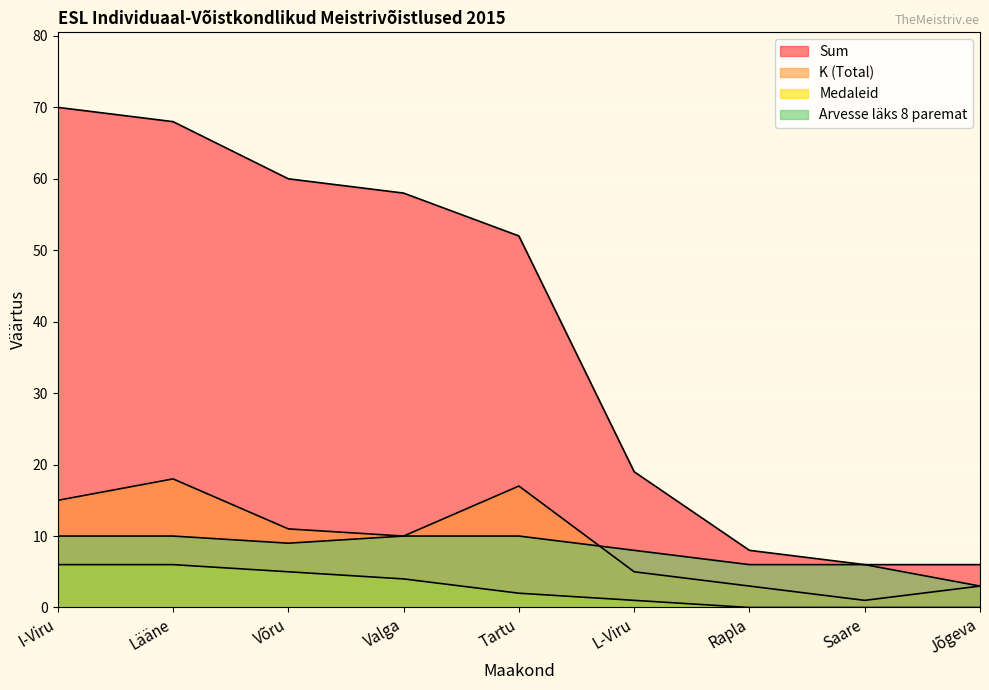

What is the maximum value for Medaleid?

6